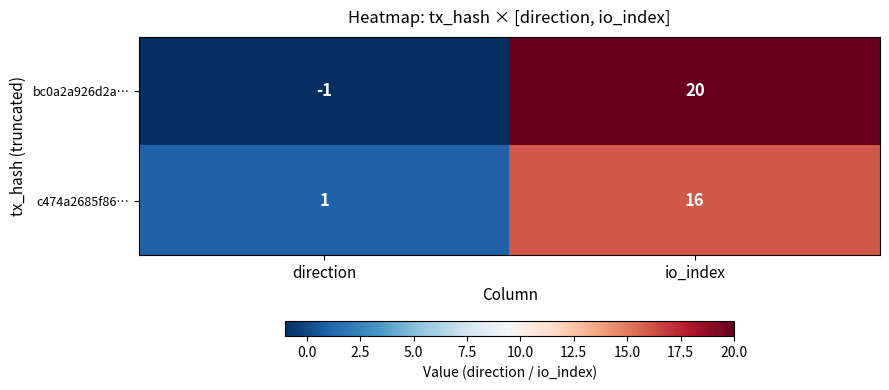

Which series changed the most between direction and io_index?

bc0a2a926d2a…